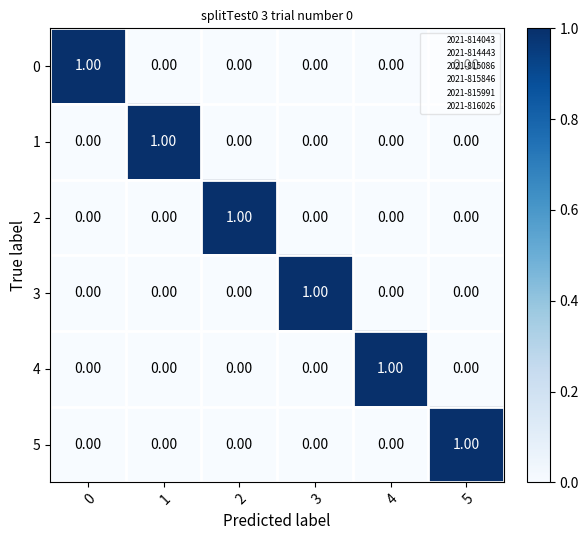

Is the value of 4 at 4 greater than the value of 0 at 5?

Yes